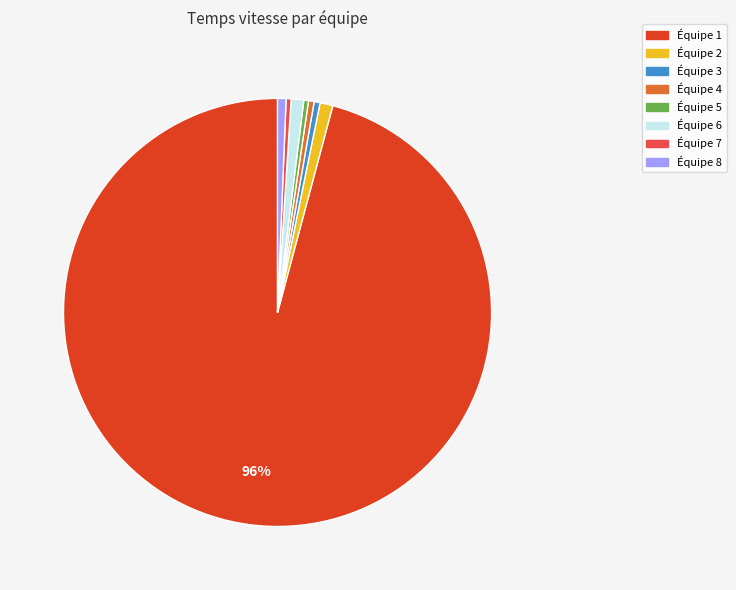

Is the sum of Équipe 8 and Équipe 7 greater than half?

No